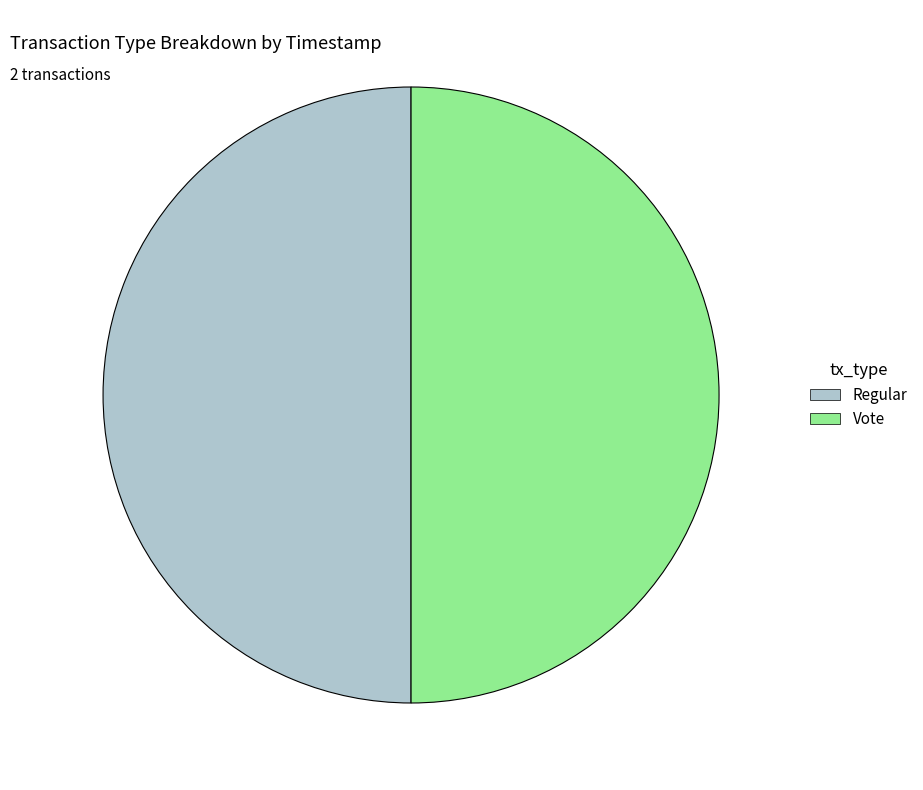

How many segments does this pie chart have?

2